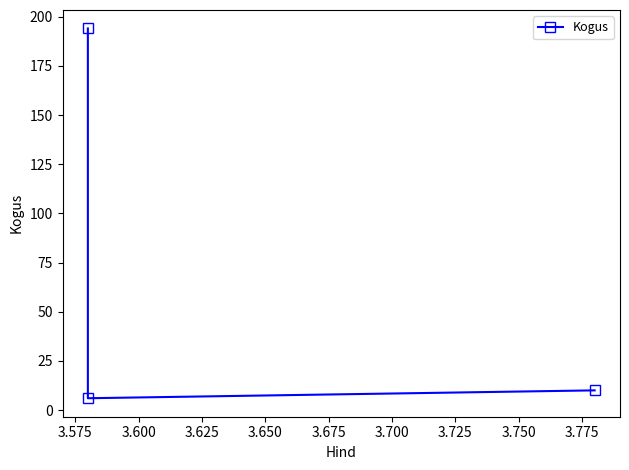

What is the difference between the maximum and minimum values?

188